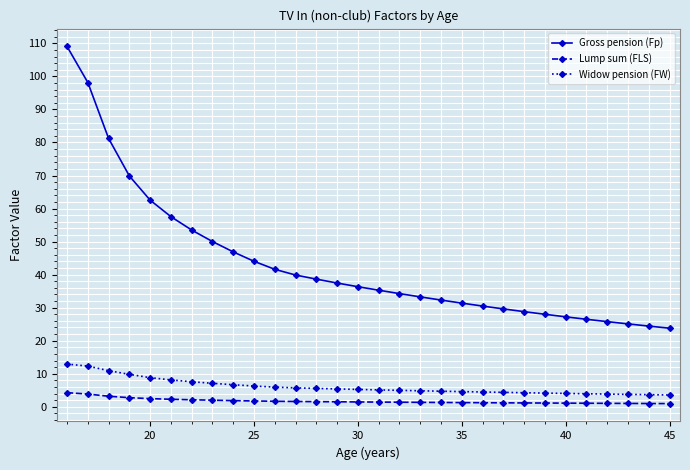

True or false: Lump sum (FLS) and Widow pension (FW) cross at least once.

False